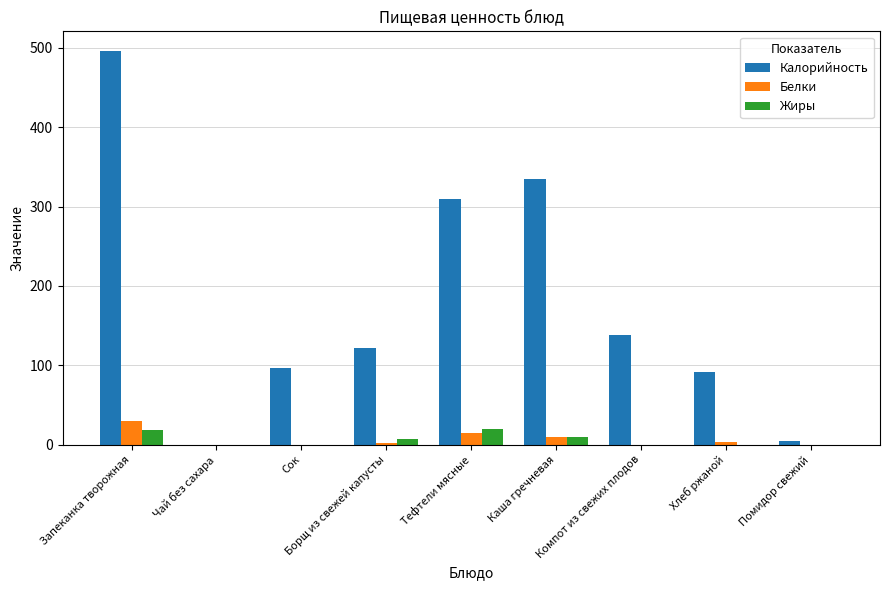

Where does the Белки series first go above 2?

Запеканка творожная